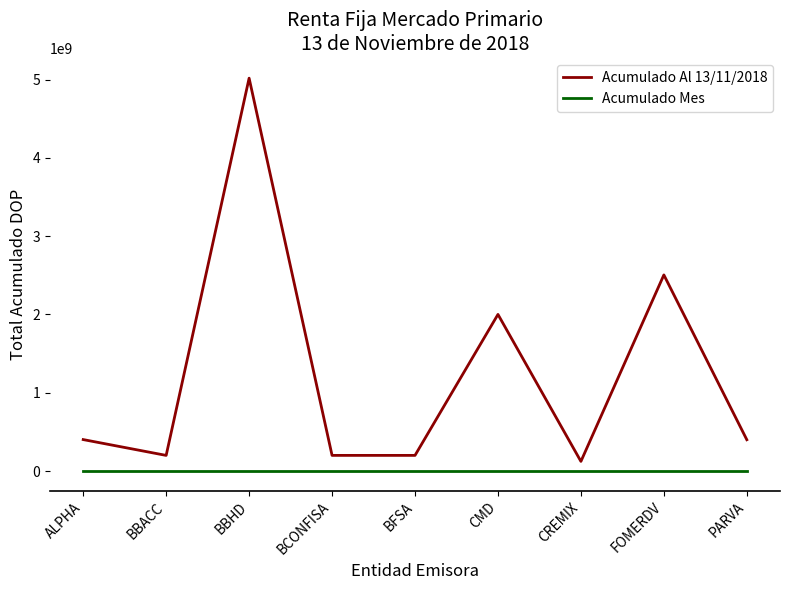

List the series in order of their overall mean, highest first.

Acumulado Al 13/11/2018, Acumulado Mes